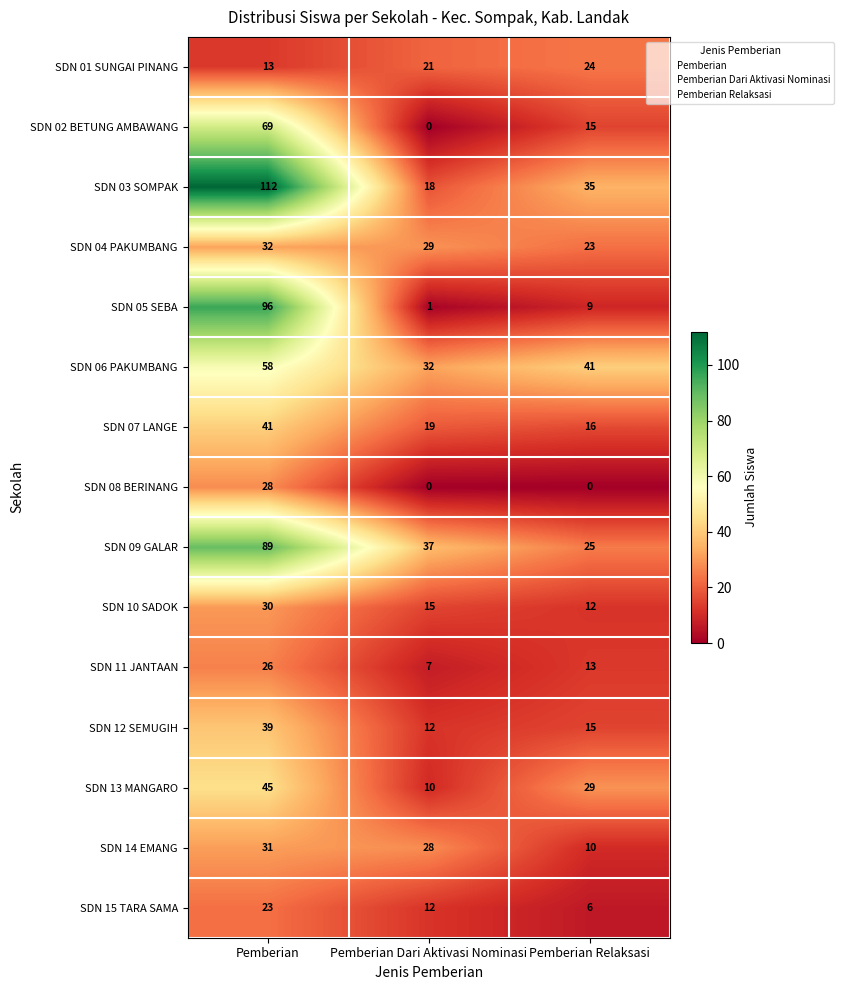

Which category has the highest value across all series?

Pemberian